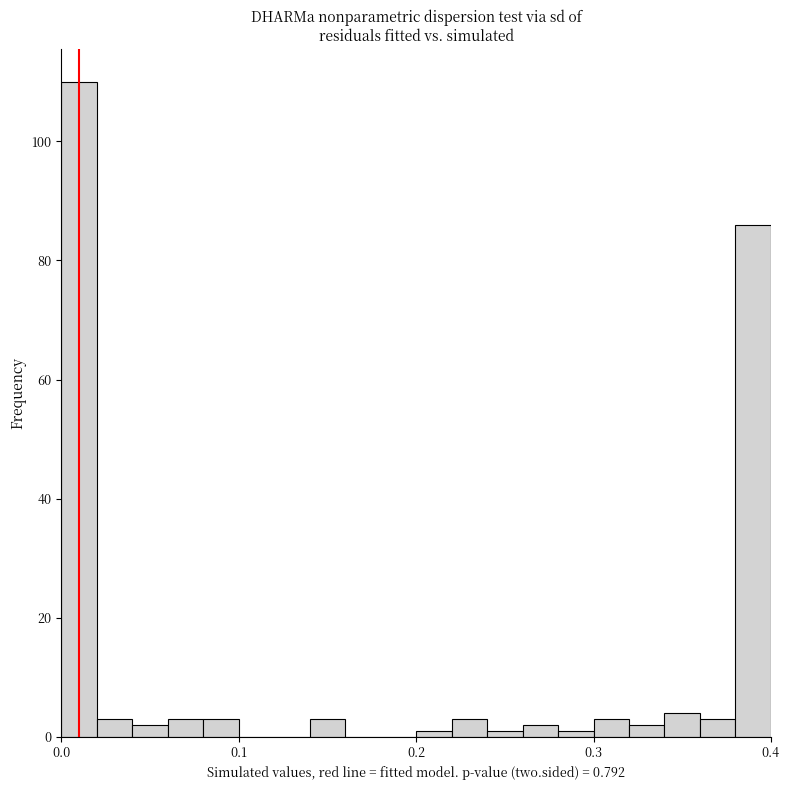

Around what value on the x-axis is the tallest bar? Give the approximate position of its centre, as read against the axis.

0.01